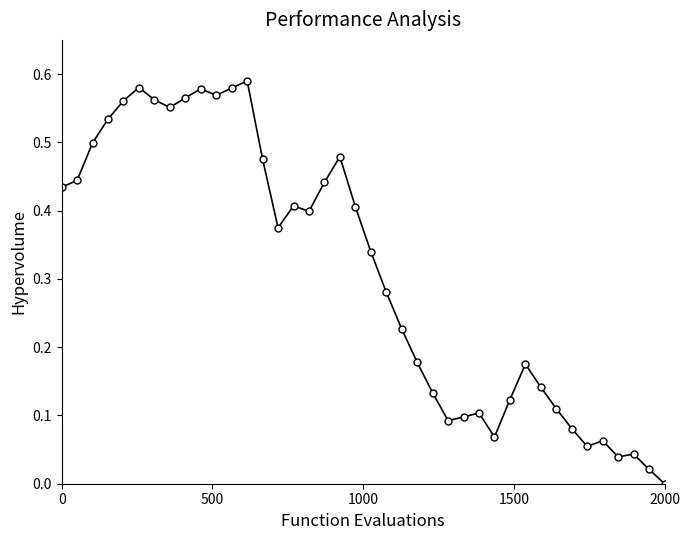

True or false: the data has more than 0 interior local peaks.

True